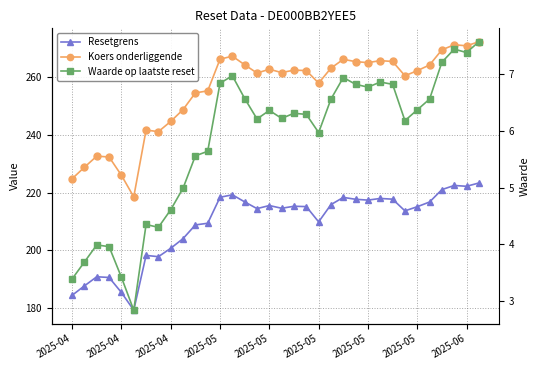

The Koers onderliggende series shows 264.3 at 29. True or false?

True